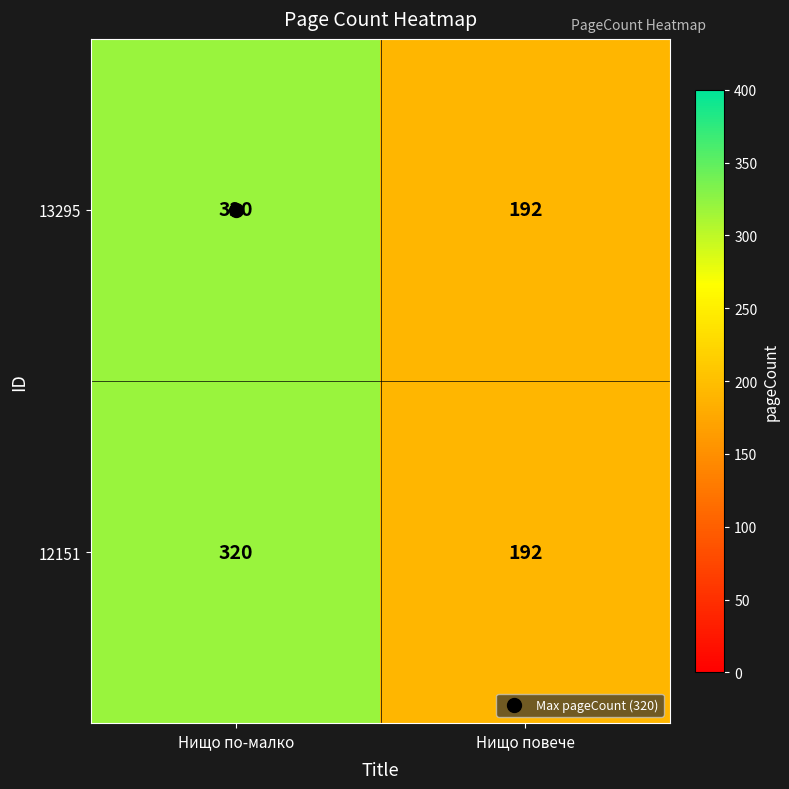

What is the average value of the 12151 series?

256